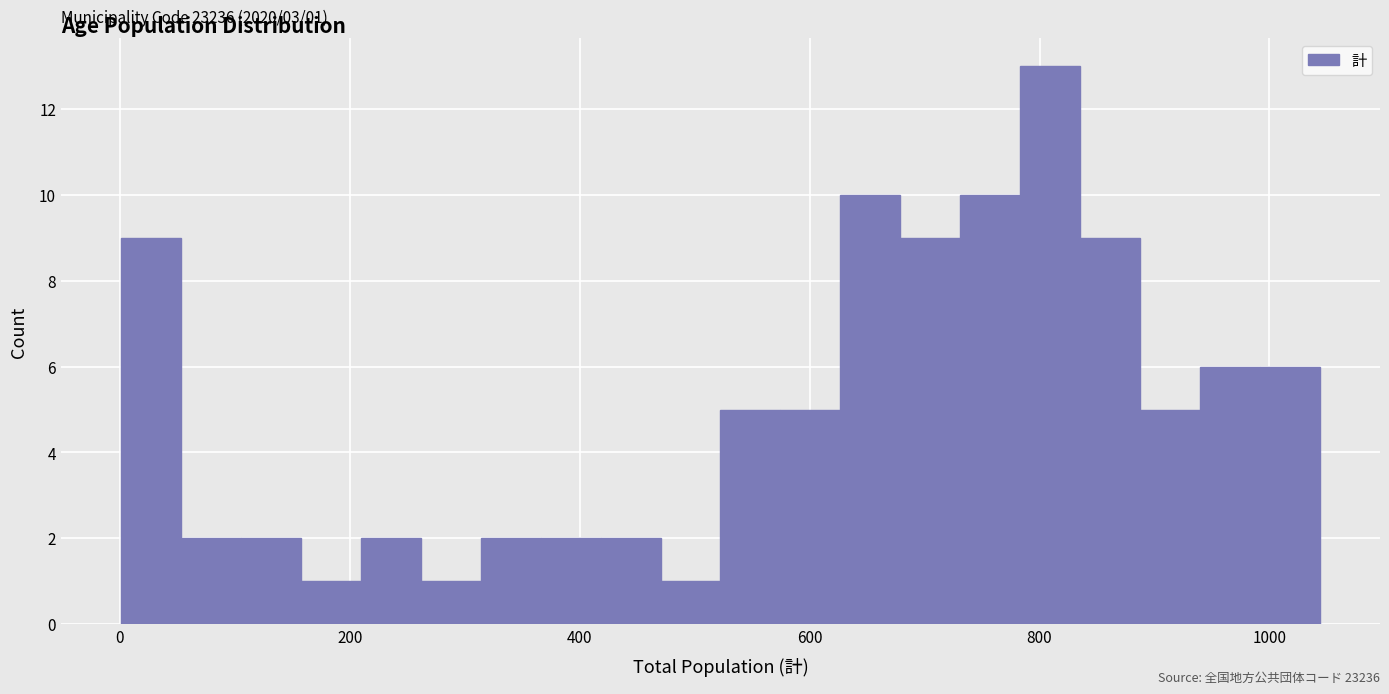

Around what value on the x-axis is the tallest bar? Give the approximate position of its centre, as read against the axis.

800